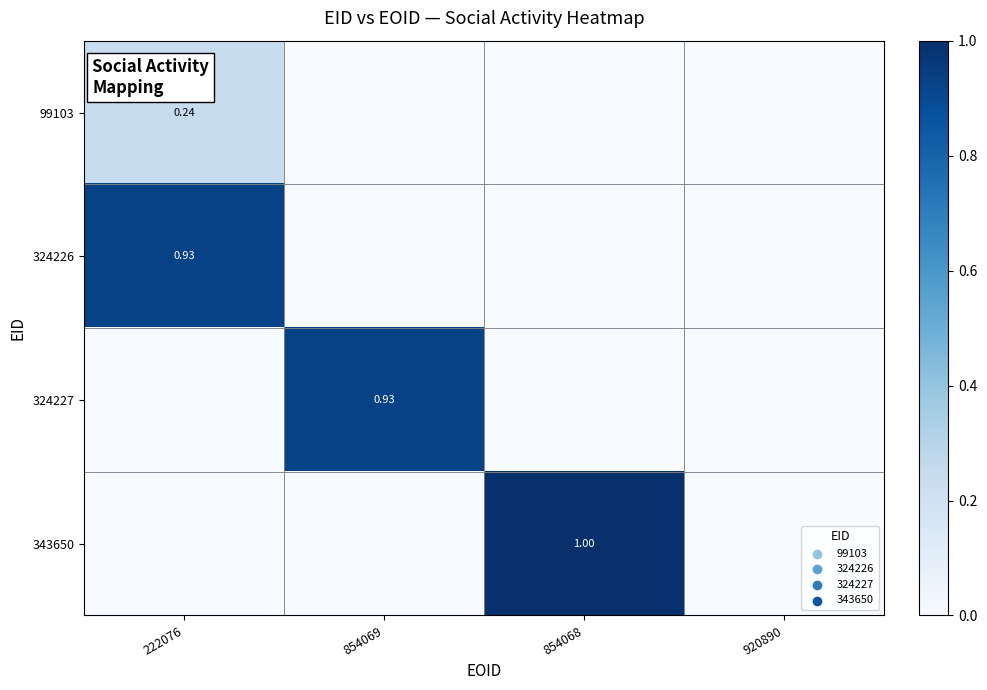

At which label does 343650 reach its minimum?

222076